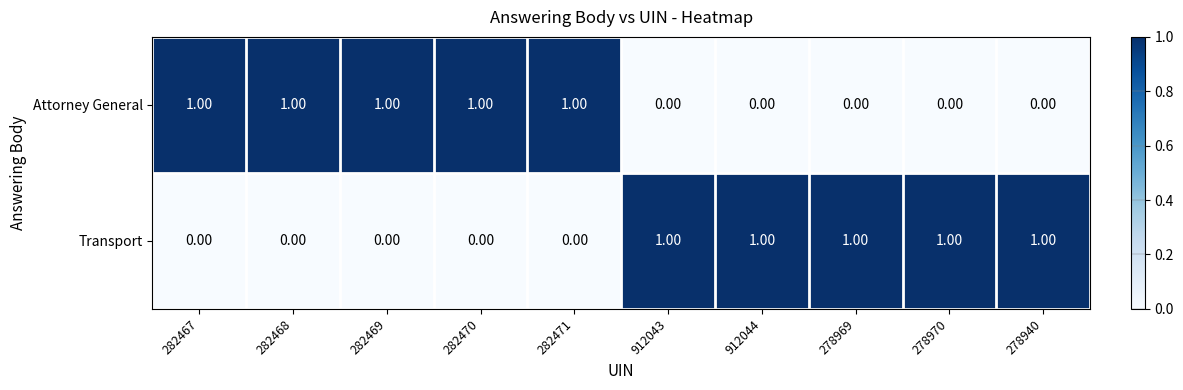

What is the sum of all Transport values?

5